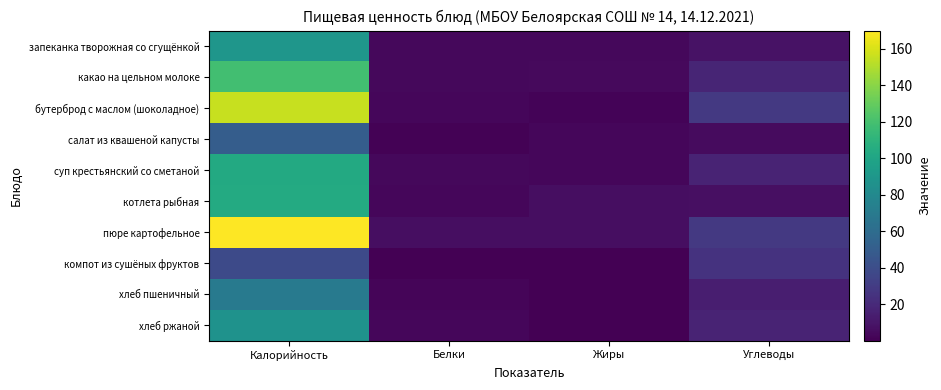

Rank the categories by хлеб пшеничный value from lowest to highest.

Жиры, Белки, Углеводы, Калорийность